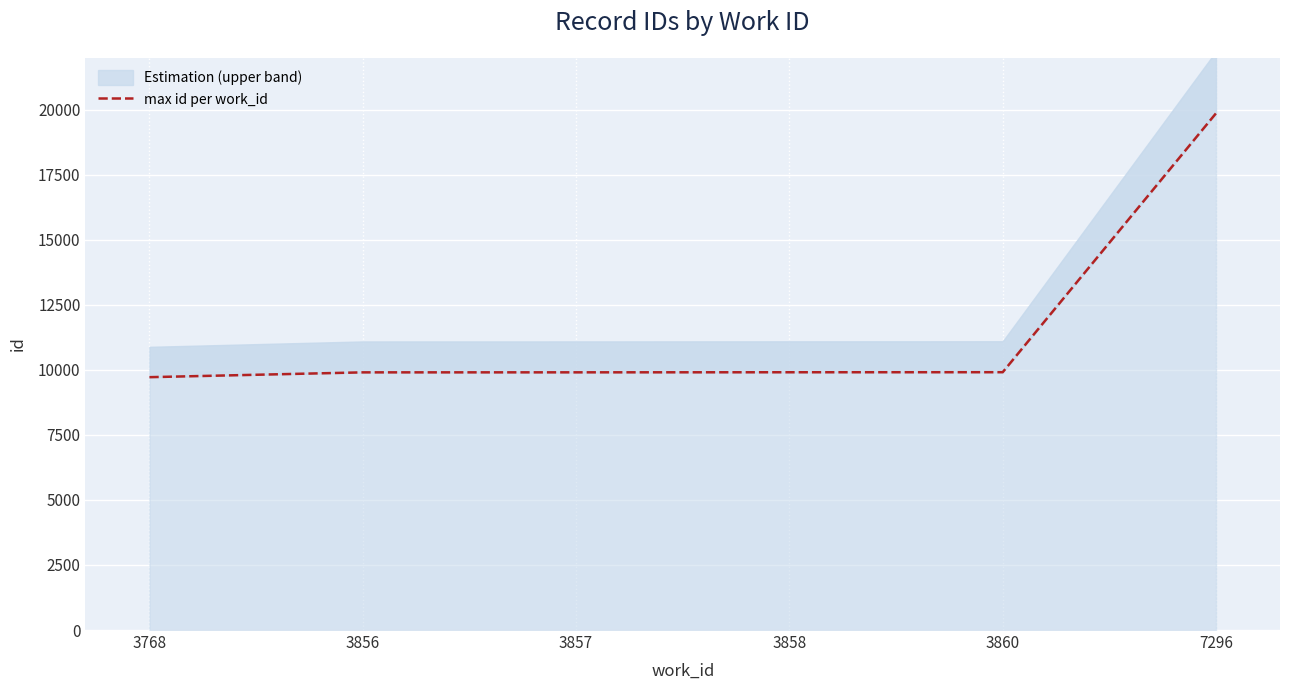

Rank the categories by value from highest to lowest.

7296, 3860, 3858, 3857, 3856, 3768